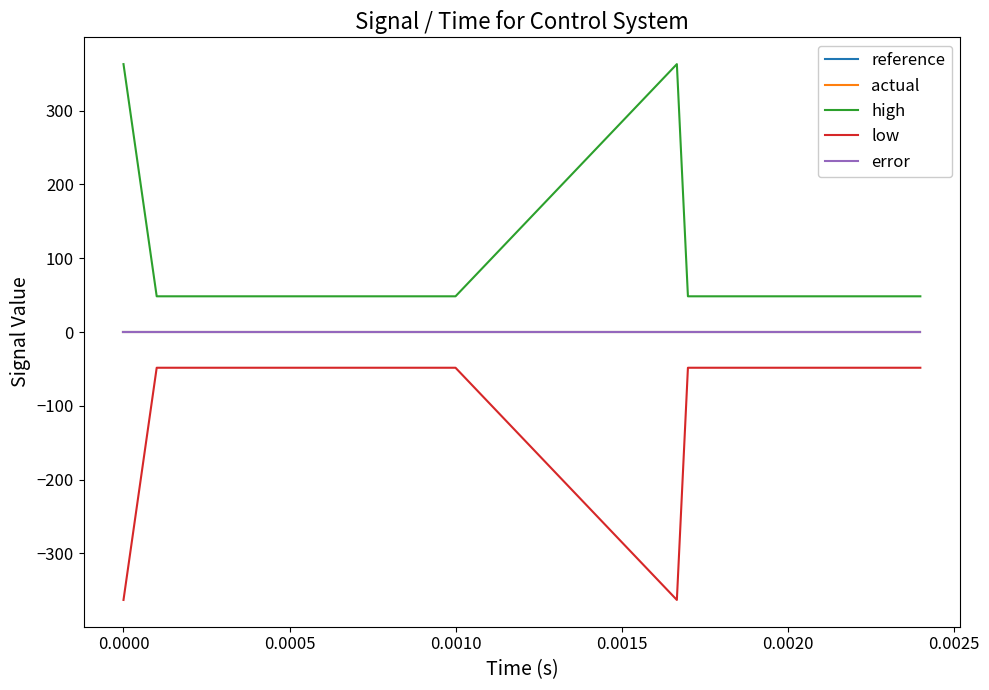

Which series has the largest total across all categories?

high